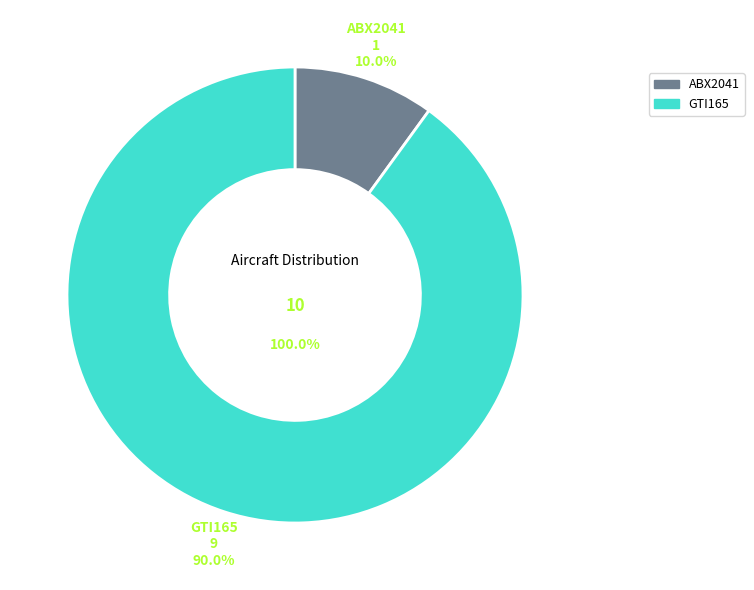

What portion of the pie excludes ABX2041?

90.0%